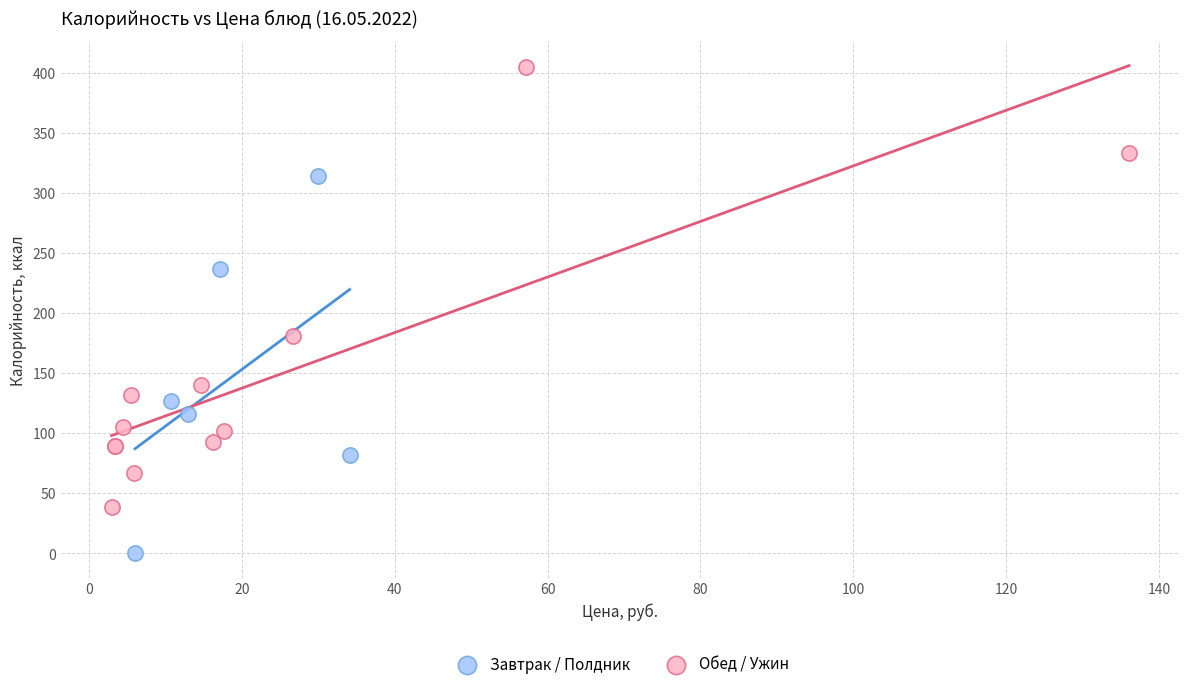

Which series reaches the maximum Y coordinate?

Обед / Ужин